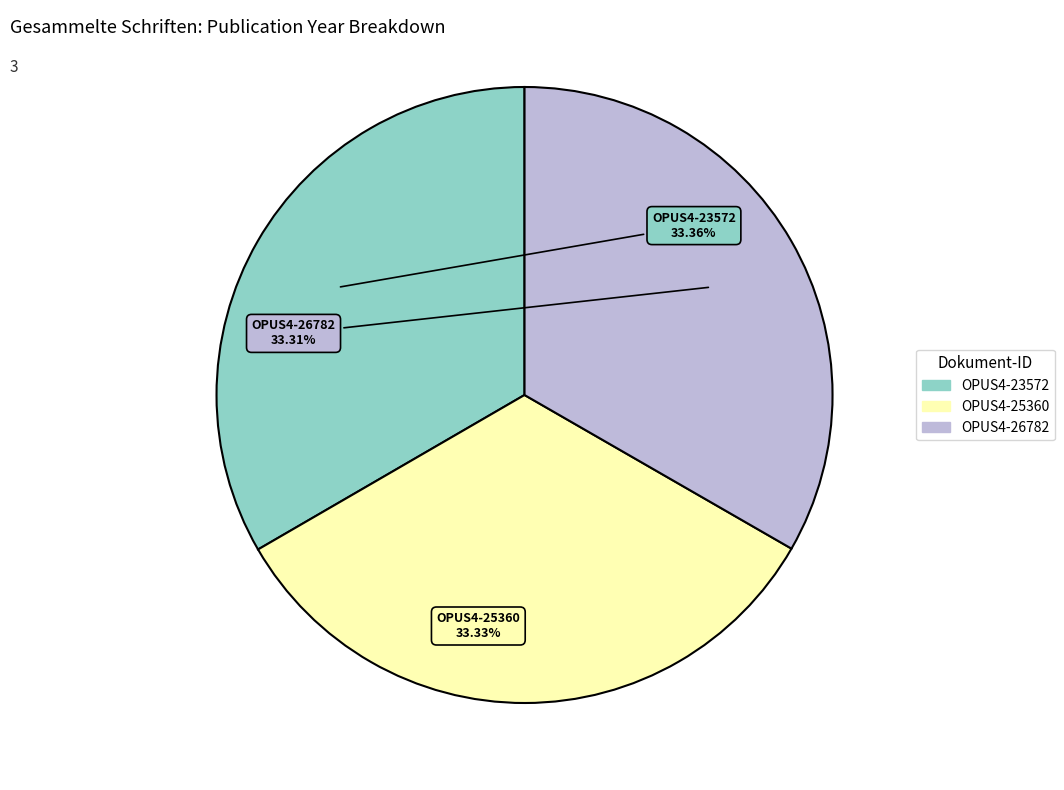

Is it true that OPUS4-25360 is 24% of the pie?

False